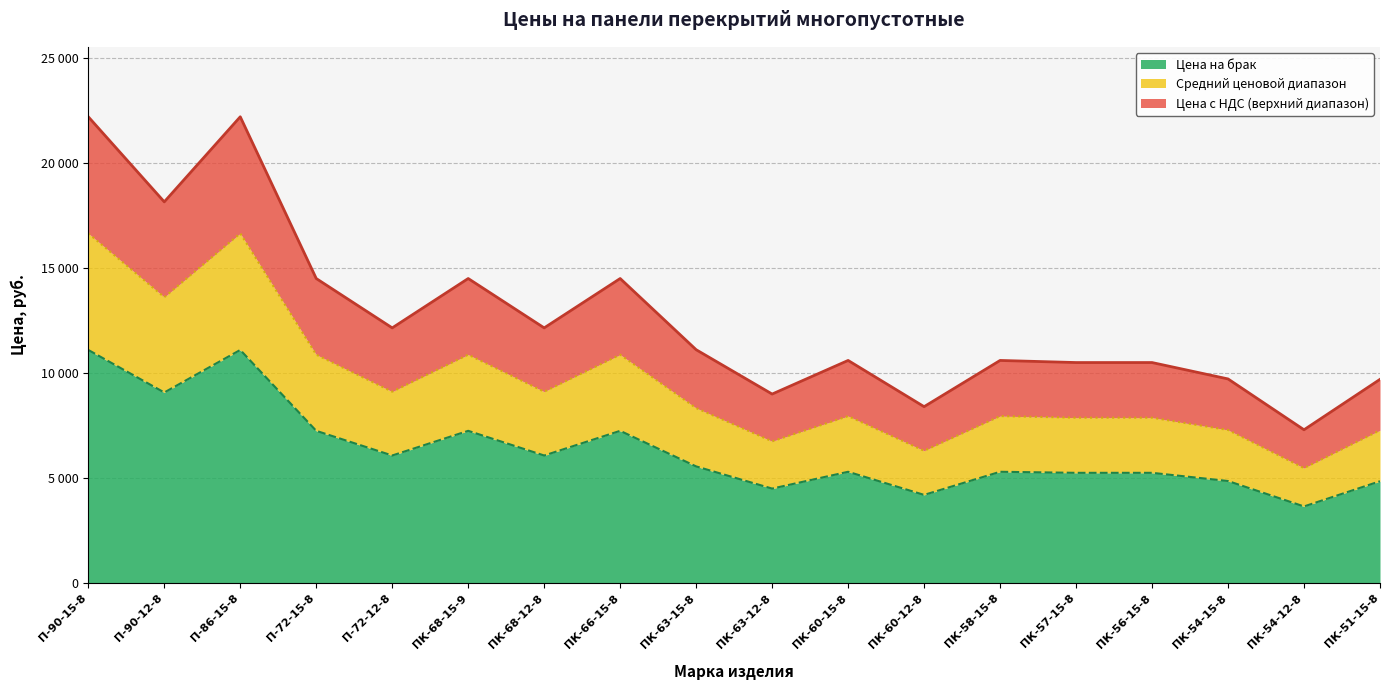

Does the chart have visible grid lines?

Yes